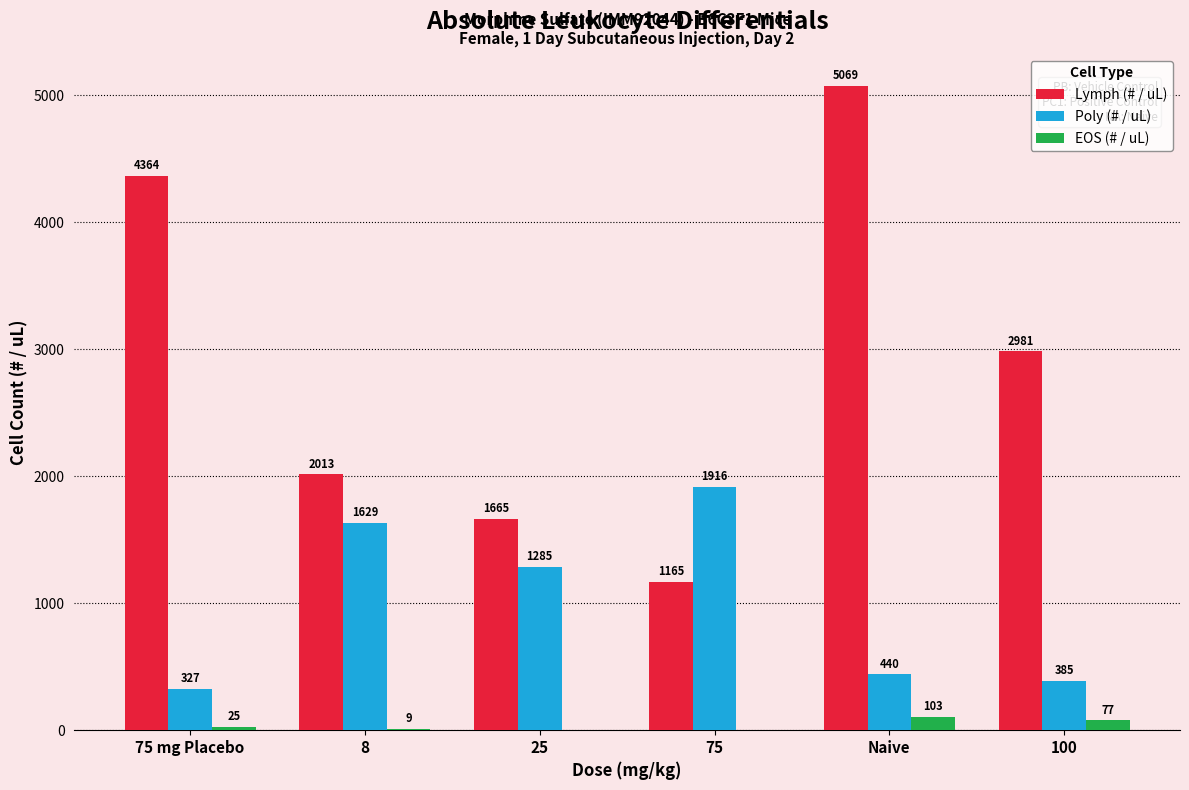

Between 75 and Naive, which series saw the biggest shift?

Lymph (# / uL)